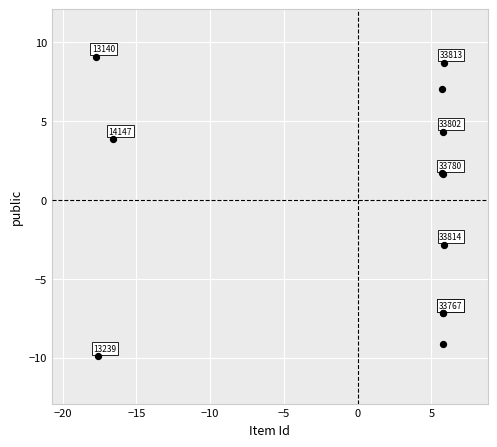

What Y value in the scatter plot is closest to 0?

1.7